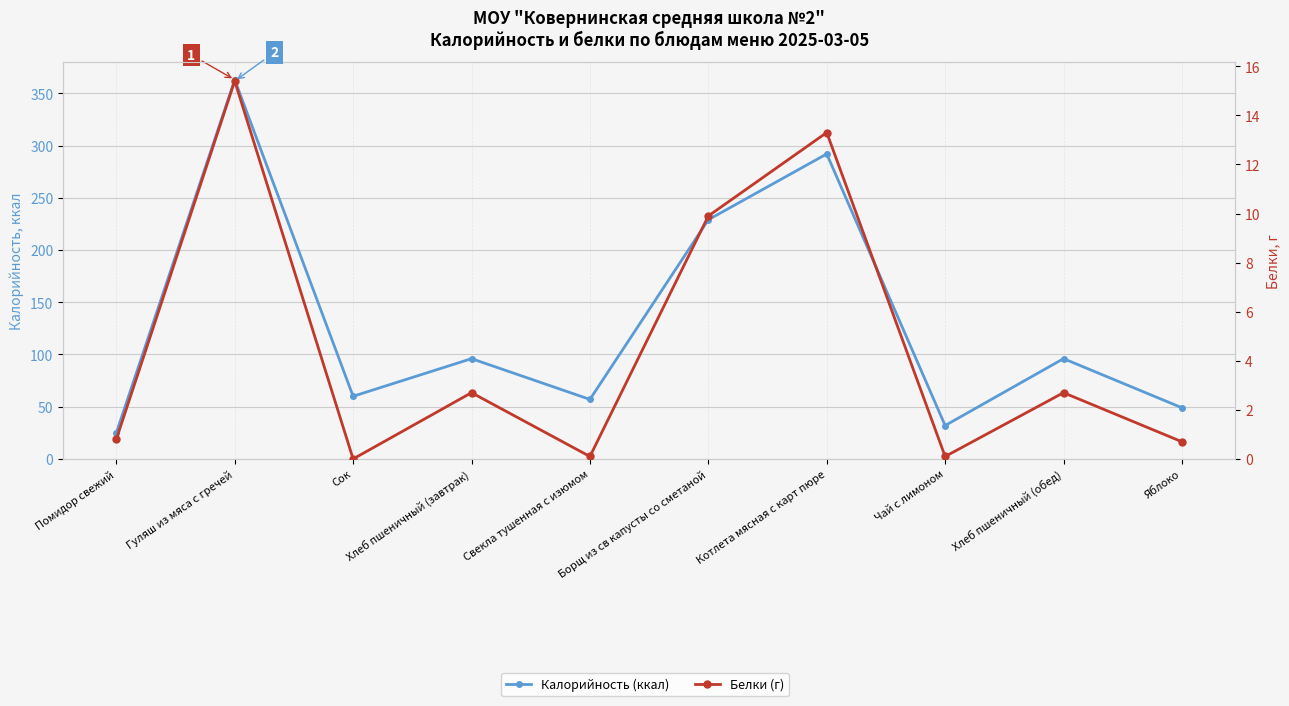

True or false: Белки (г) and Калорийность (ккал) cross at least once.

False